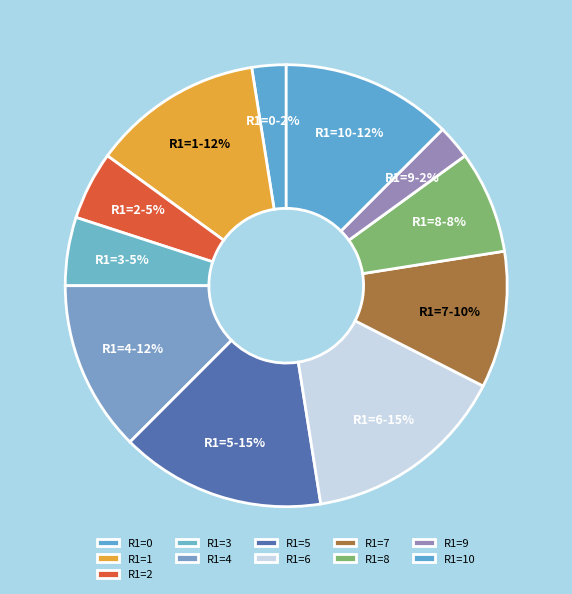

Does any single category account for the majority?

No